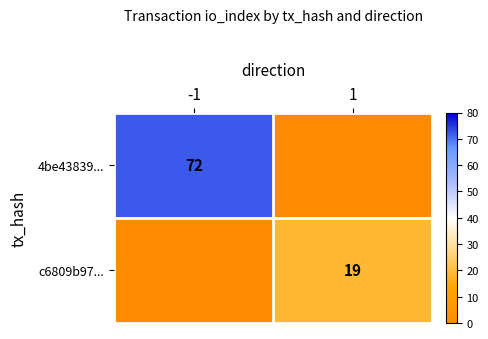

What is the difference between the maximum and minimum values in the c6809b97... series?

19